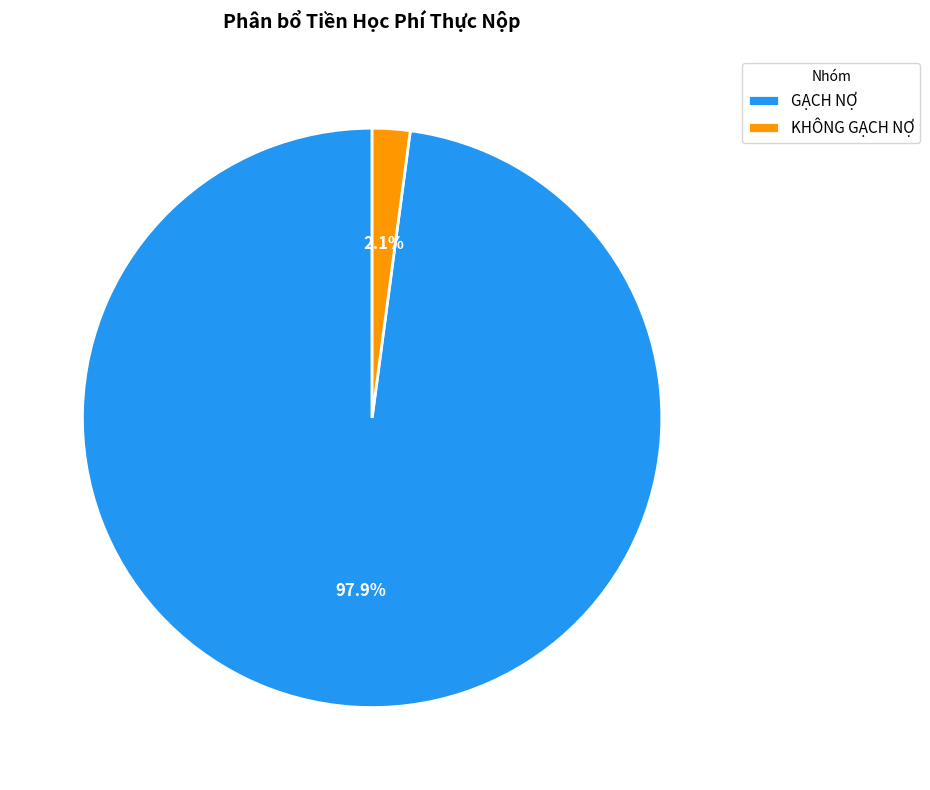

The KHÔNG GẠCH NỢ slice represents 8% of the pie. True or false?

False